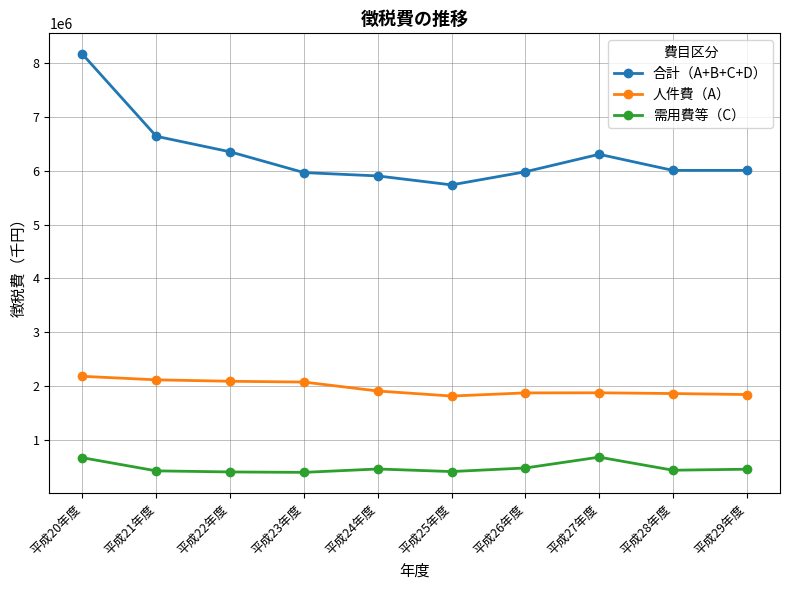

At which category is the sum across all series the highest?

平成20年度